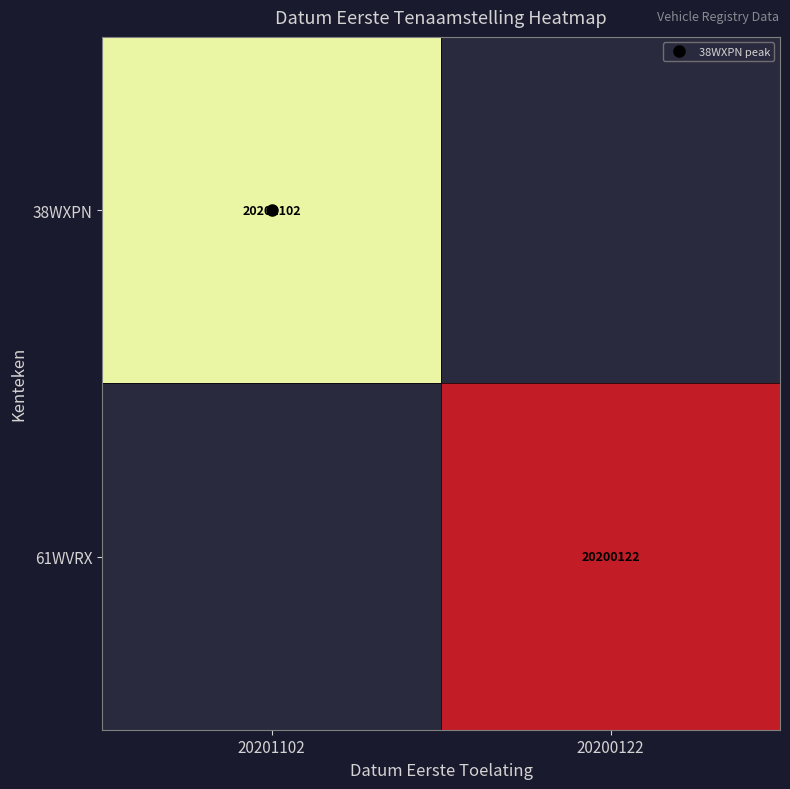

Rank the categories by 38WXPN value from highest to lowest.

20201102, 20200122